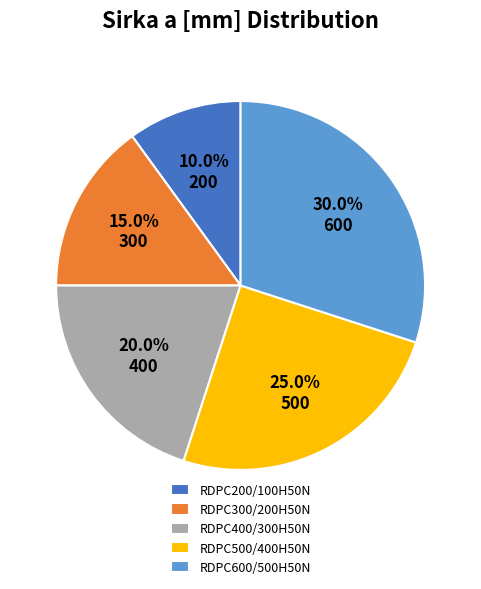

To the nearest percent, what portion does RDPC400/300H50N represent?

20%